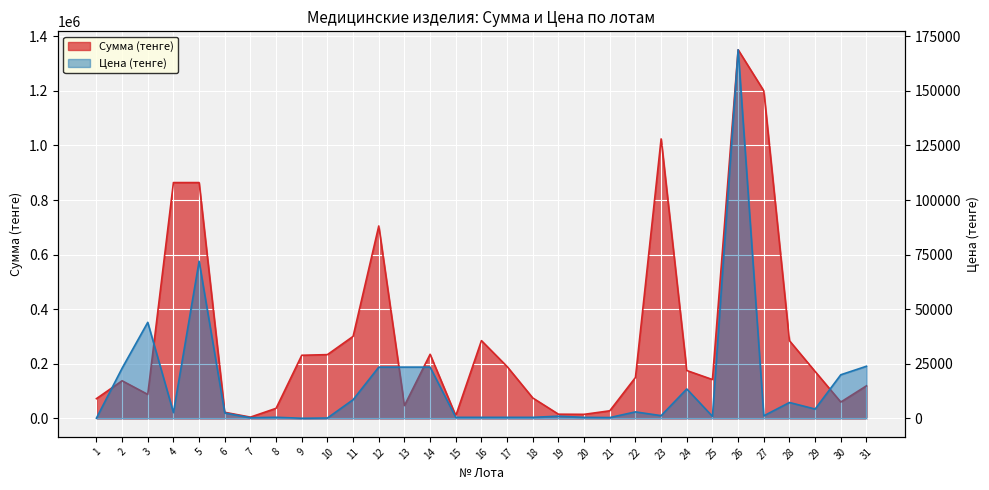

What is the total value across all series at 30?

80000.0